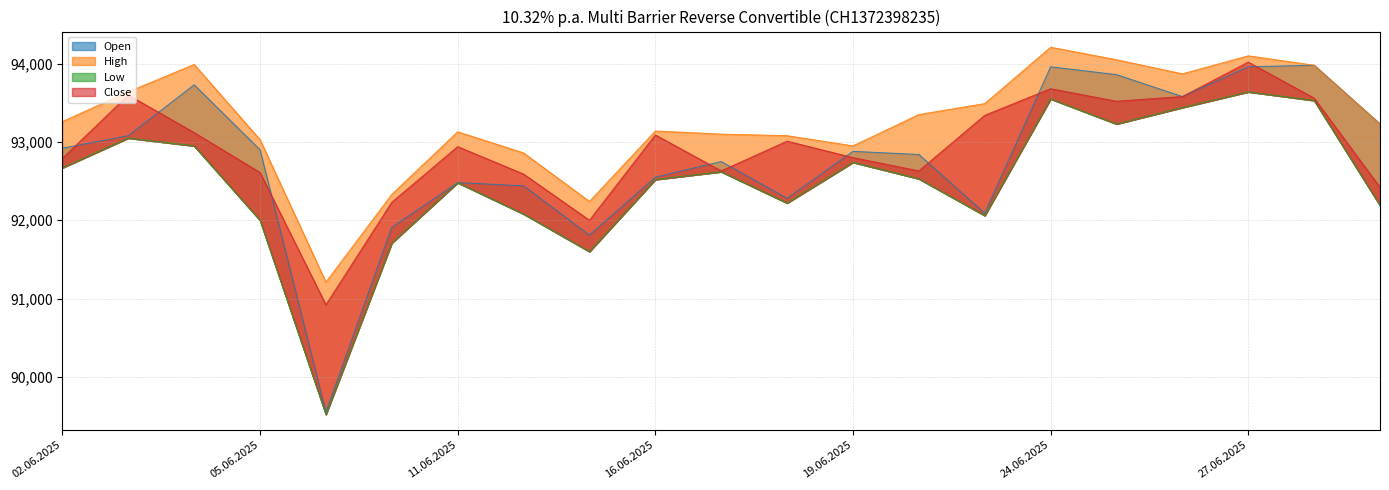

What is the difference between the second highest and minimum values in the Low series?

4030